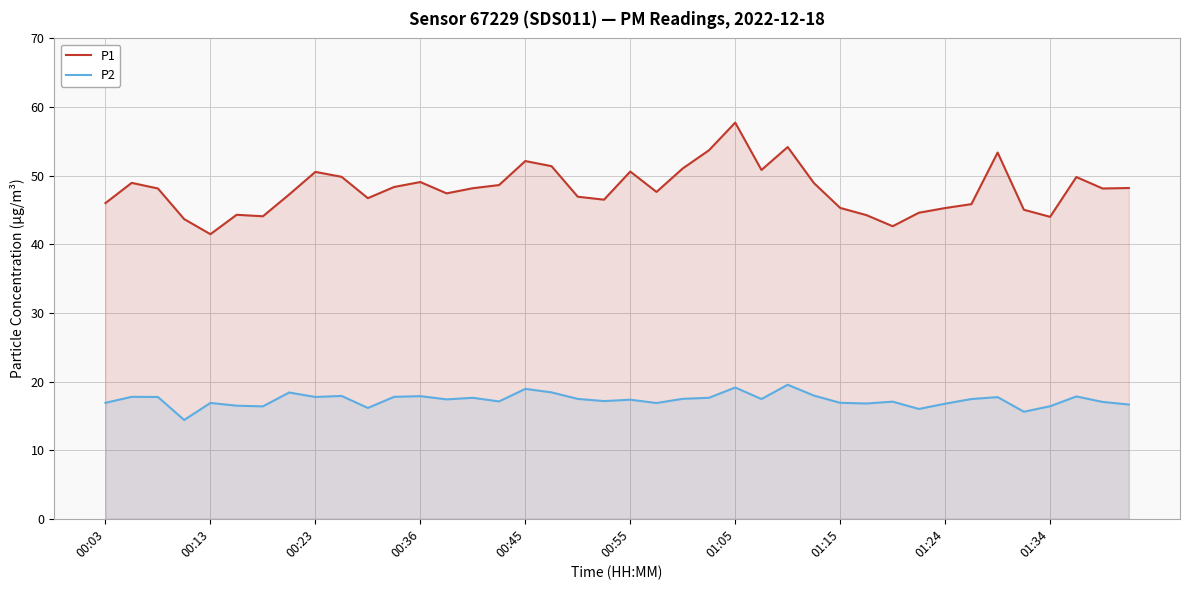

Which series has the widest spread of values?

P1